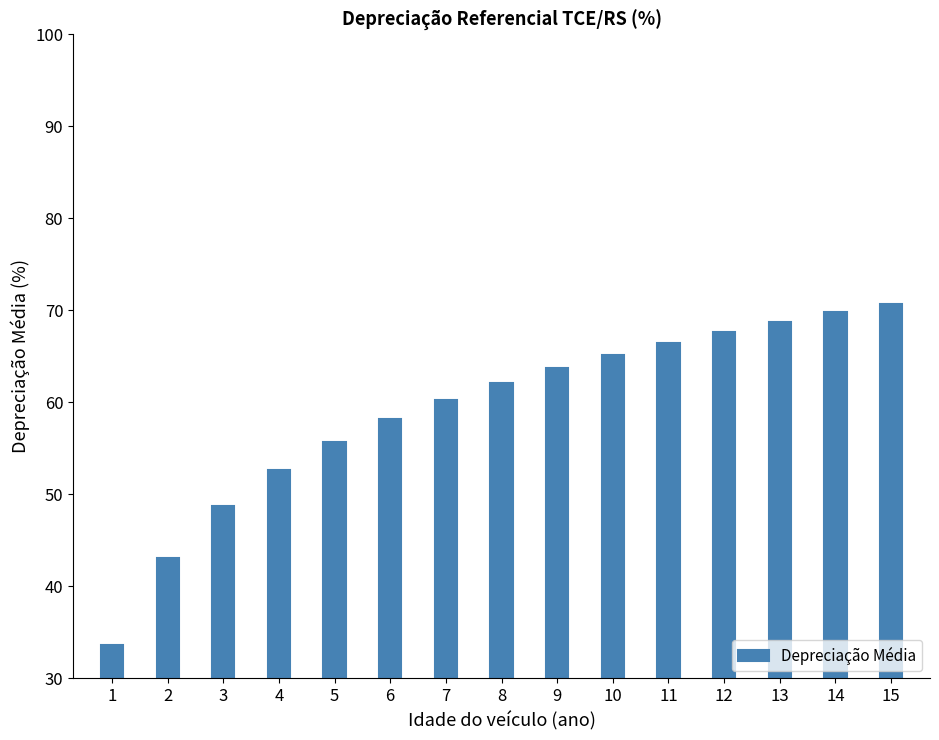

Between 5 and 2, which is larger?

5